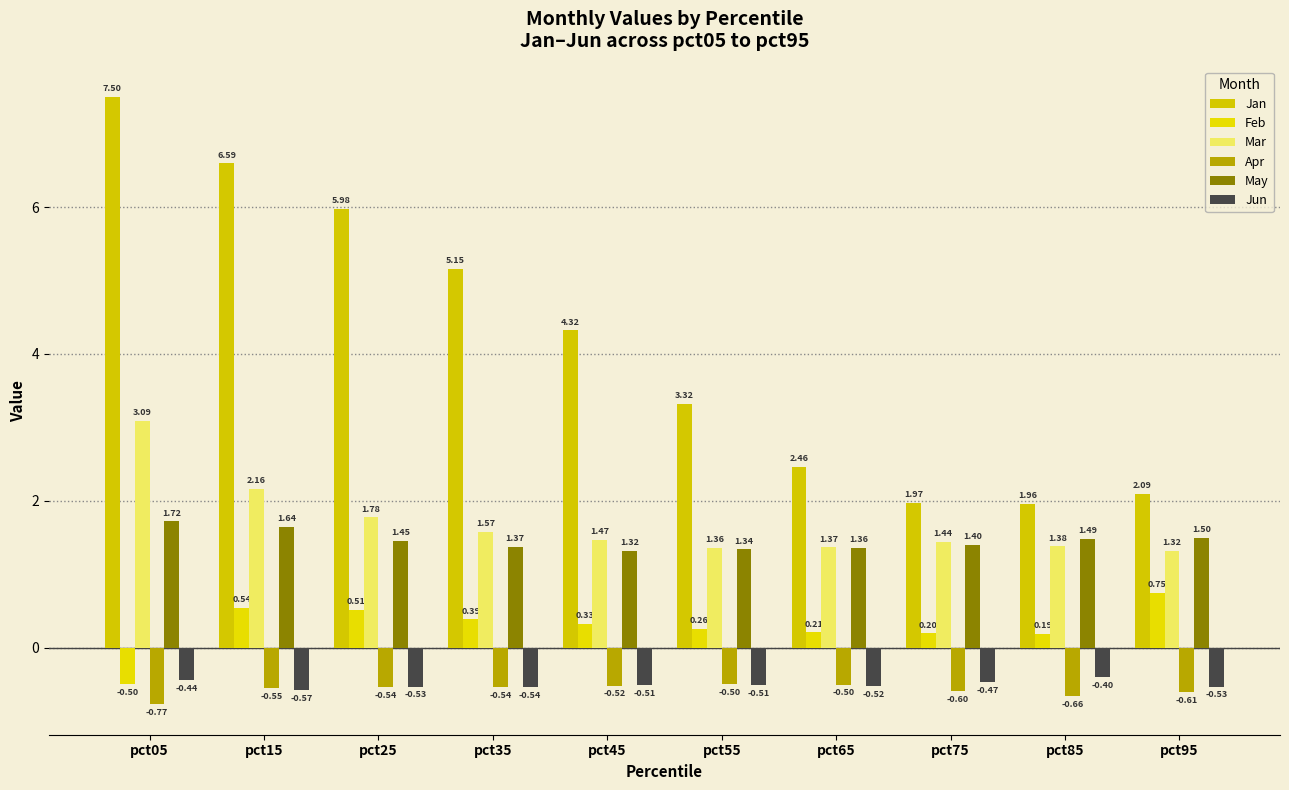

Is the value of Apr at pct65 greater than the value of Jan at pct75?

No